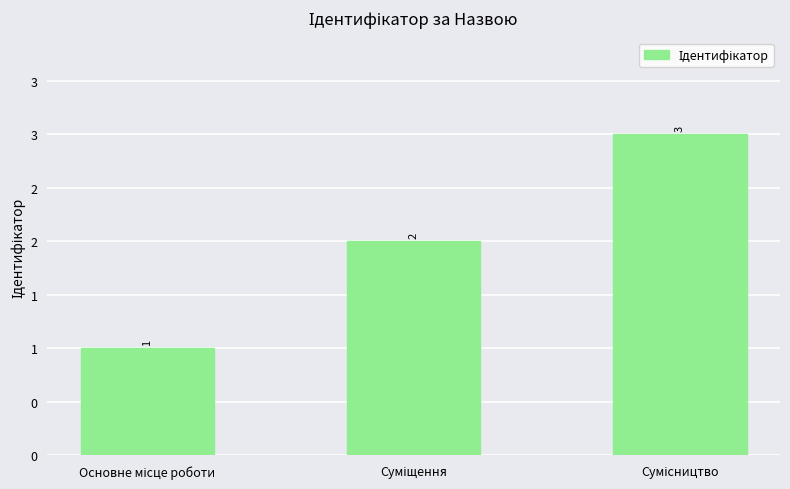

What is the sum of the values at Основне місце роботи and Суміщення?

3